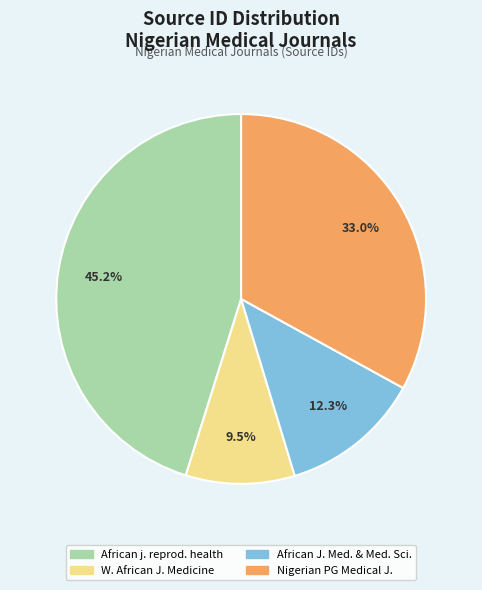

Is there any slice that represents more than half of the pie?

No